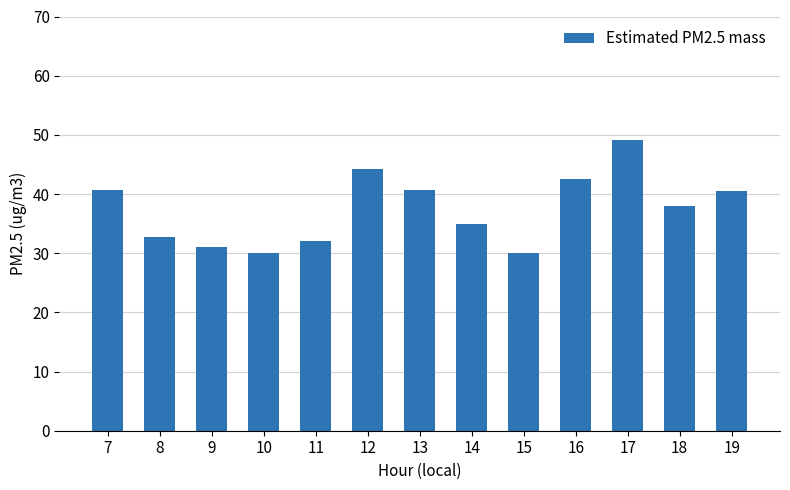

What is the value of the 2nd bar from the left?

32.8